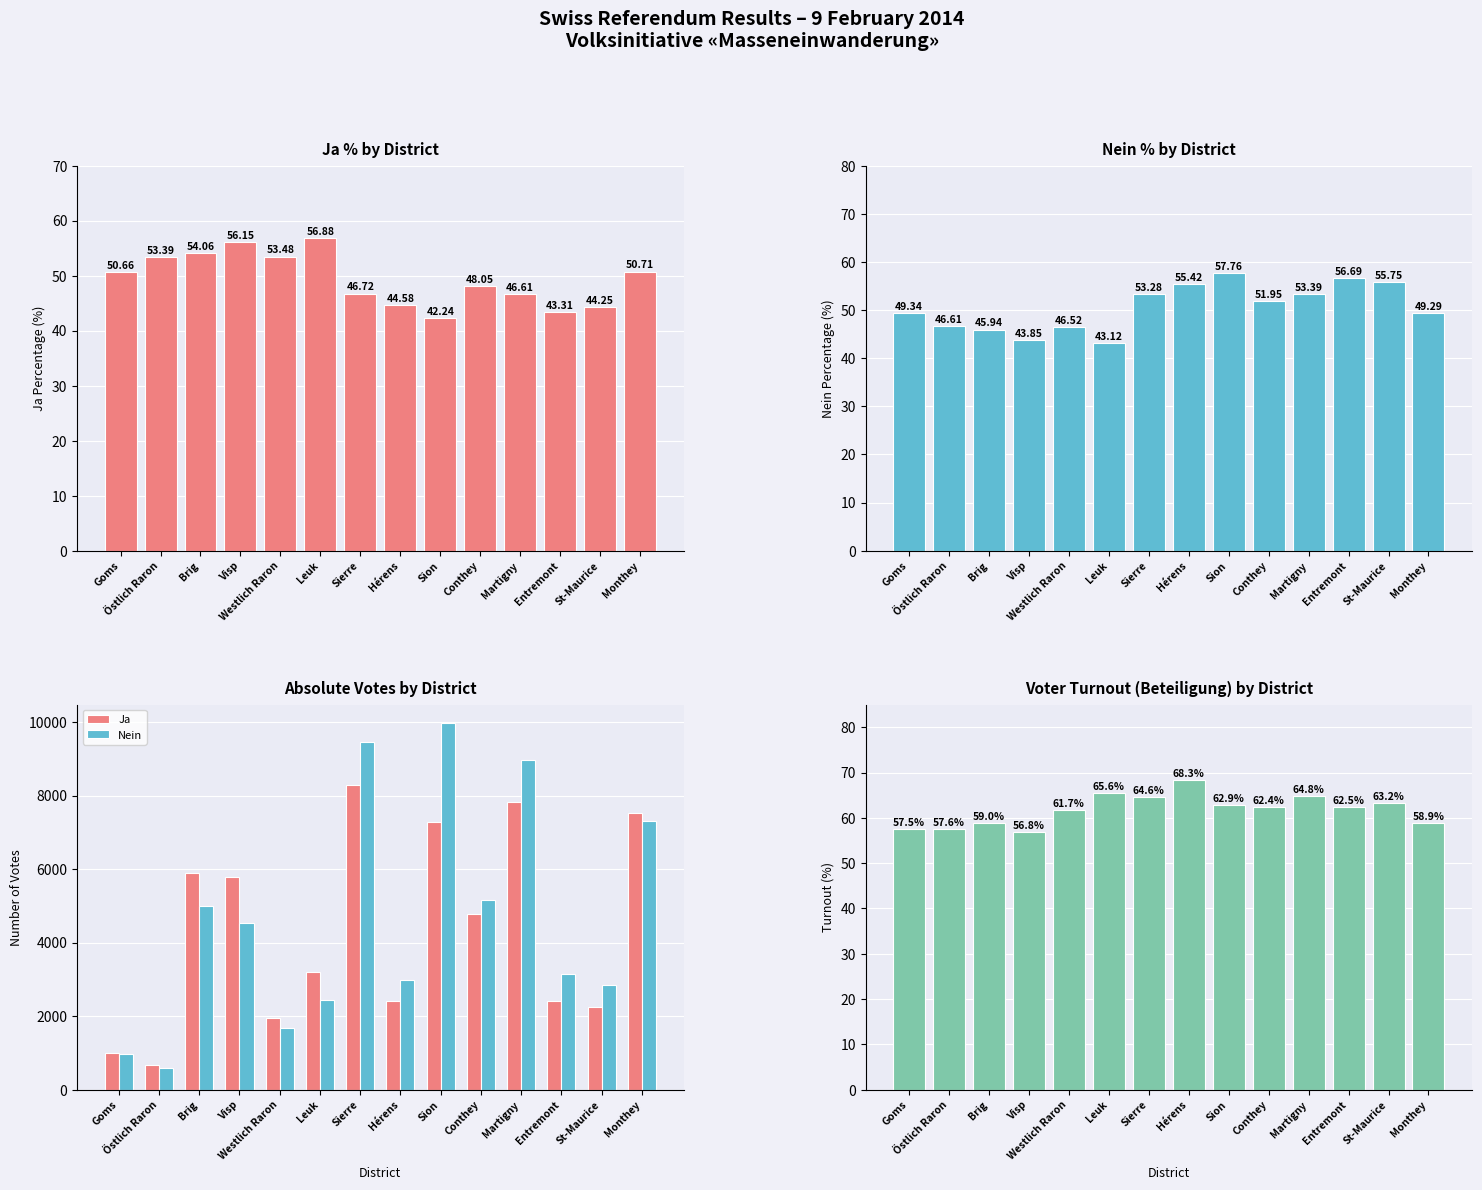

What value does the Ja series have at Conthey?

4775